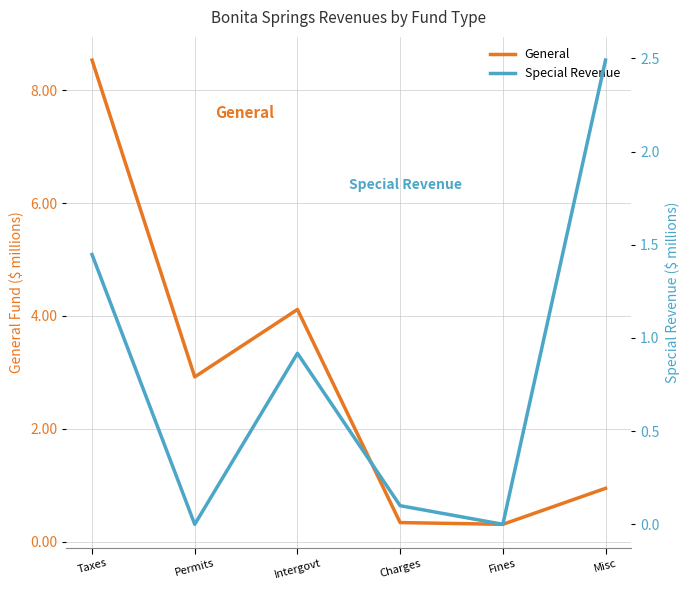

At which category does Special Revenue reach its first local valley?

Permits